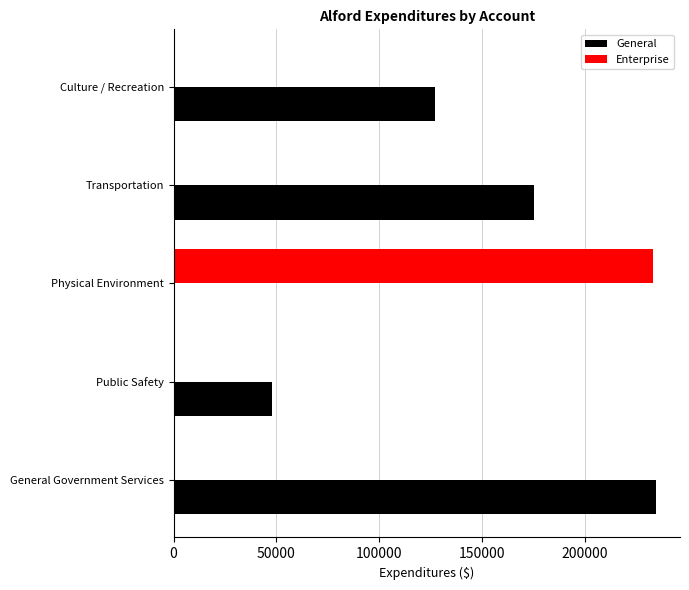

How many distinct data groups are displayed?

2